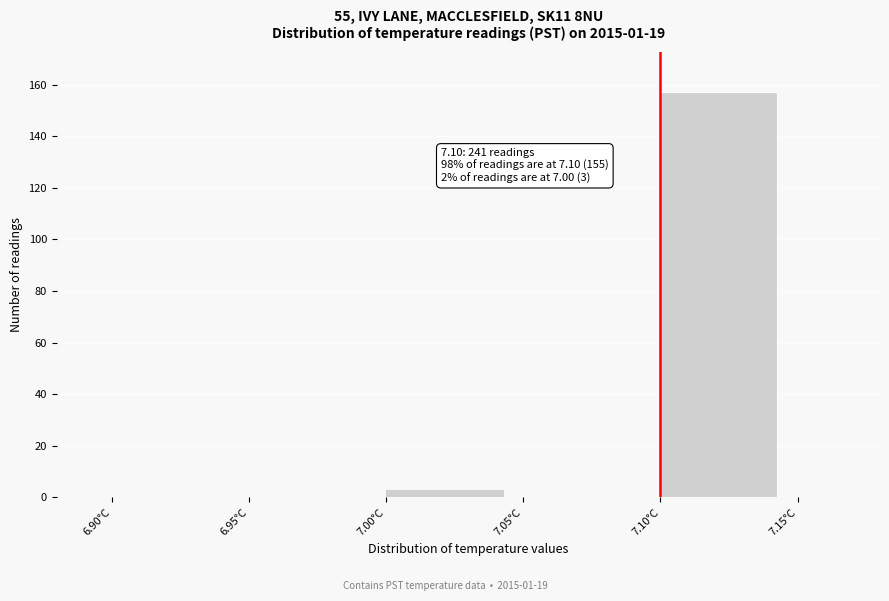

Which range on the x-axis has the tallest bar?

7.10 to 7.15